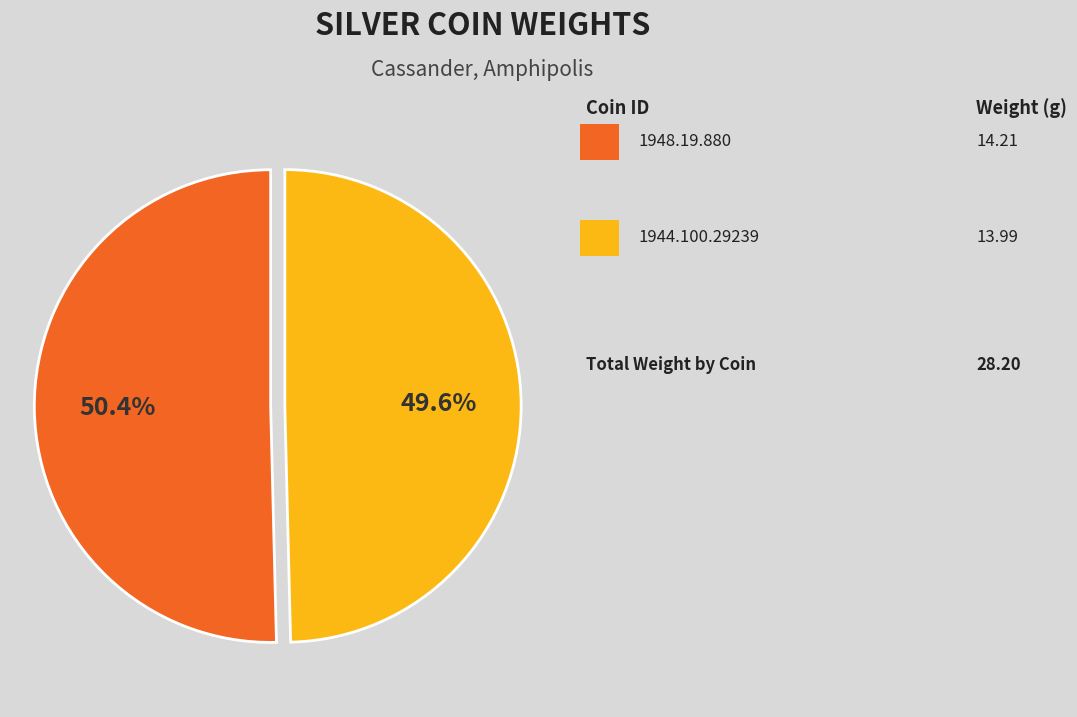

Is there a majority slice in this chart?

Yes